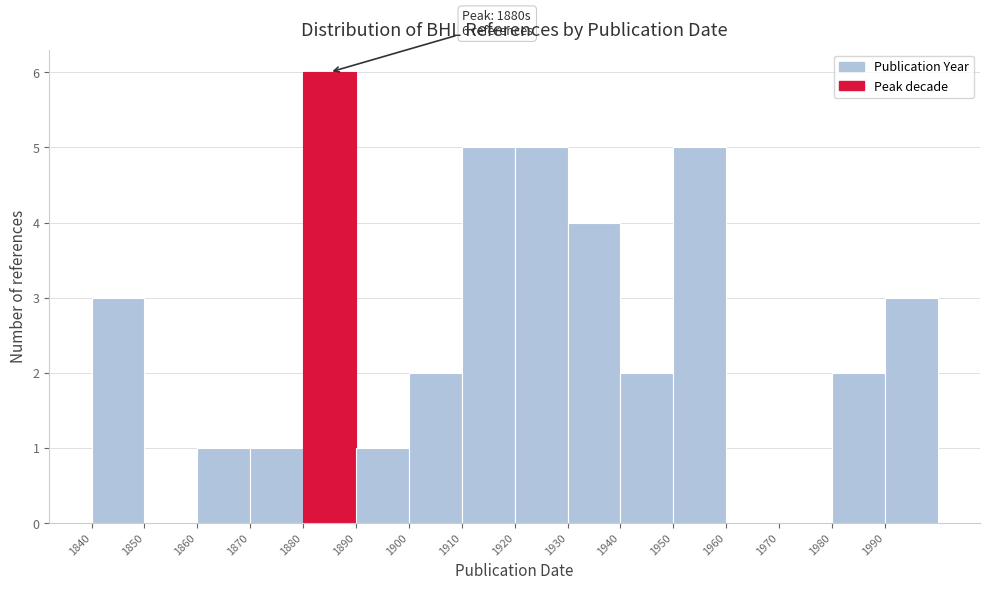

Over which range of the x-axis is the bar tallest?

1880 to 1890